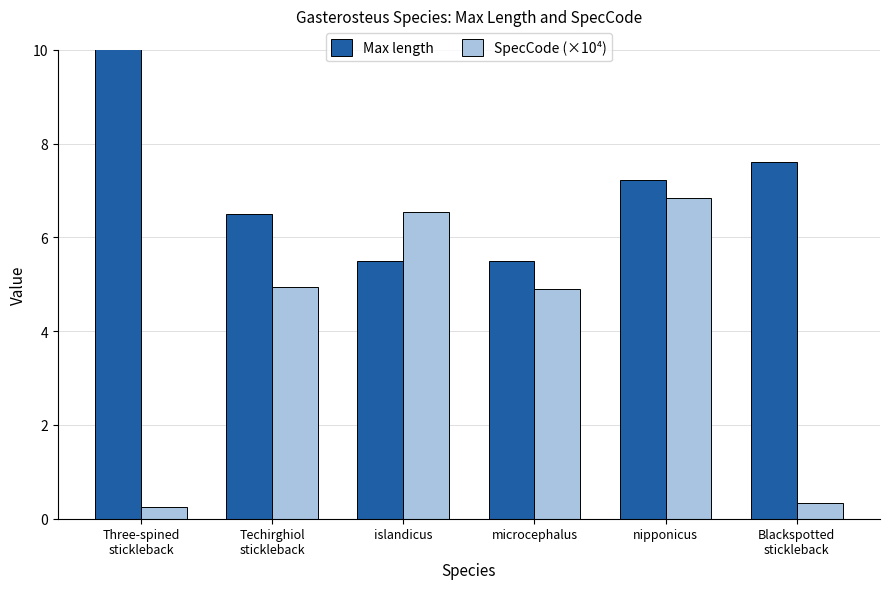

At how many categories does at least one series exceed 1?

6